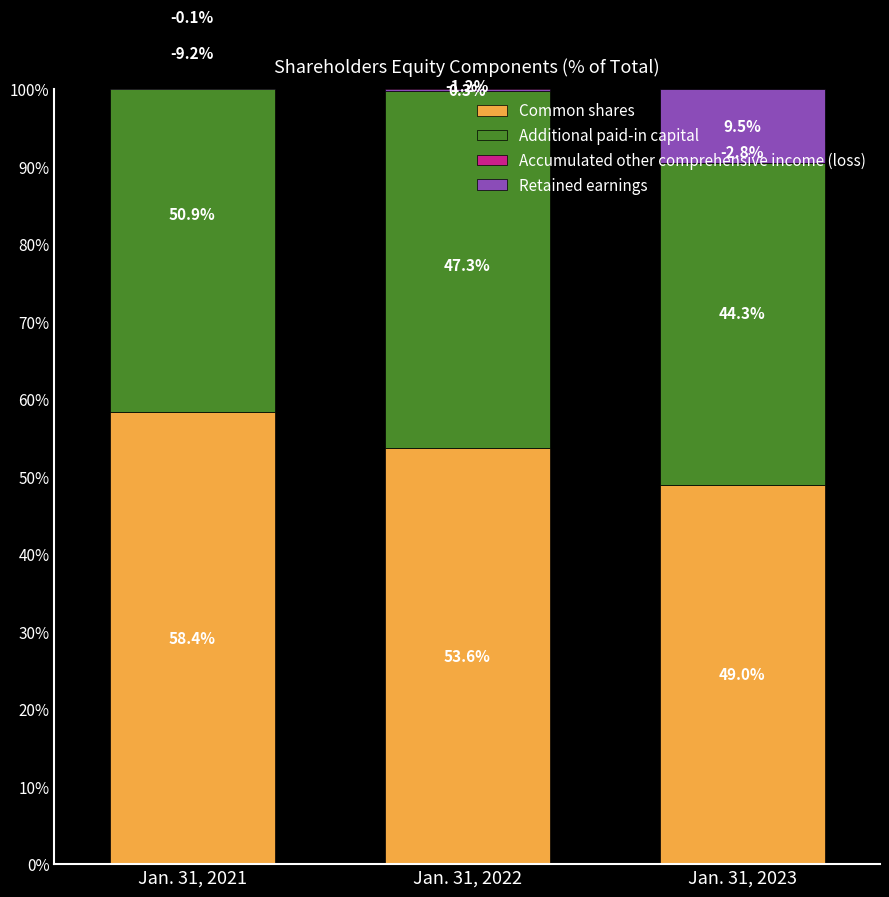

At which category is the sum across all series the highest?

Jan. 31, 2021